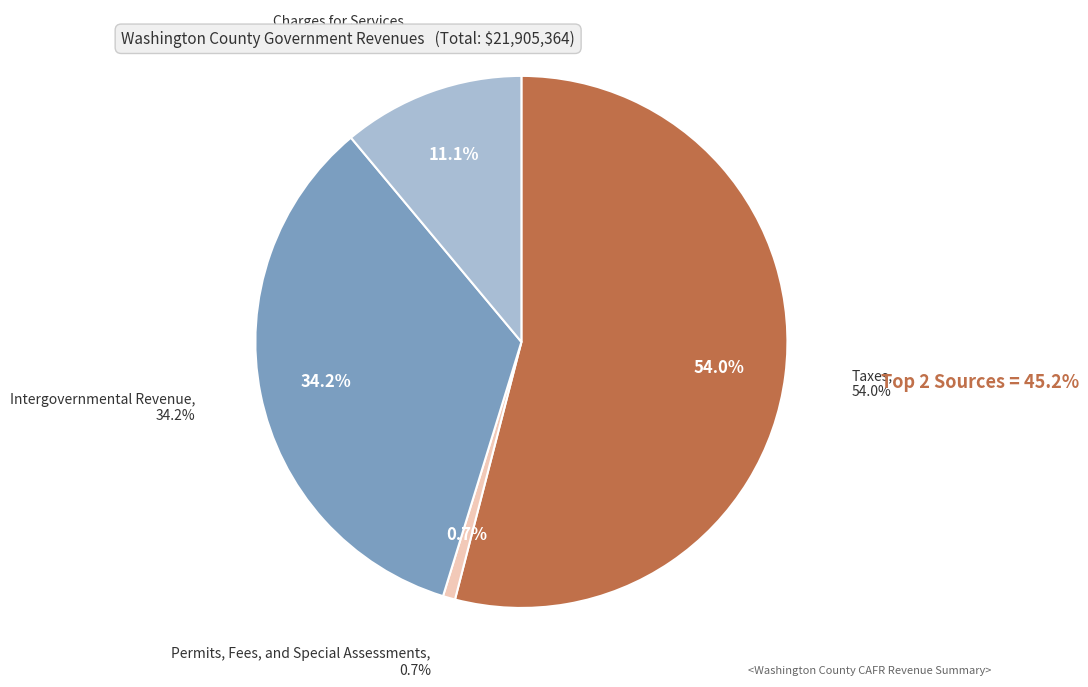

What is the change in value from Intergovernmental Revenue to Charges for Services?

-5060306